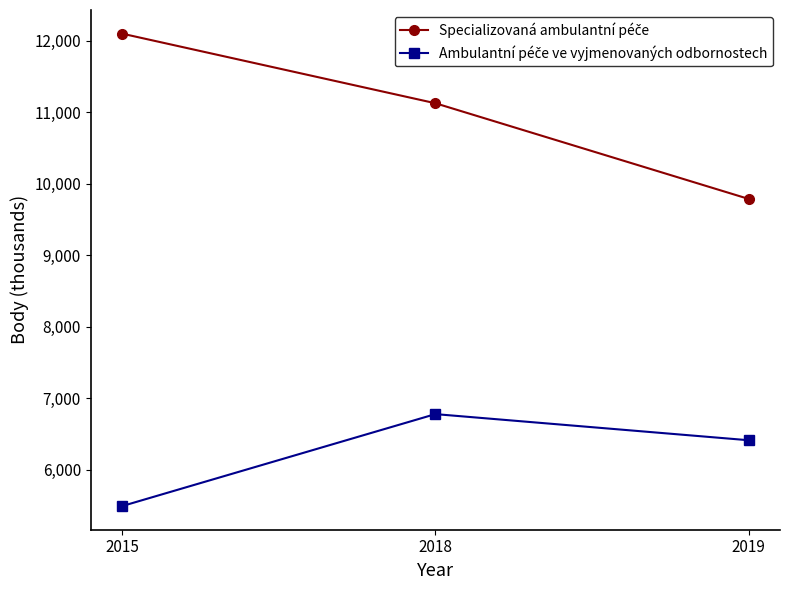

How many lines are shown in the chart?

2